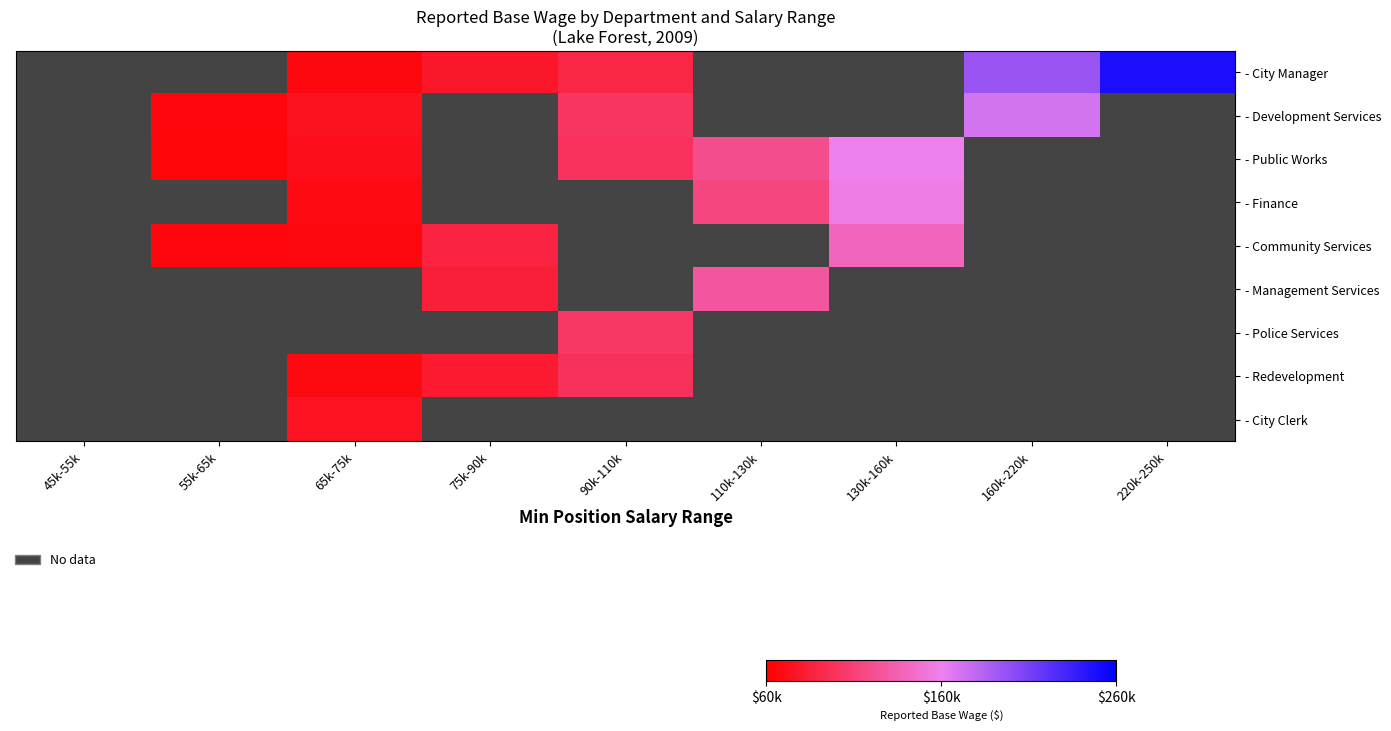

What is the minimum value shown in the chart?

64567.0